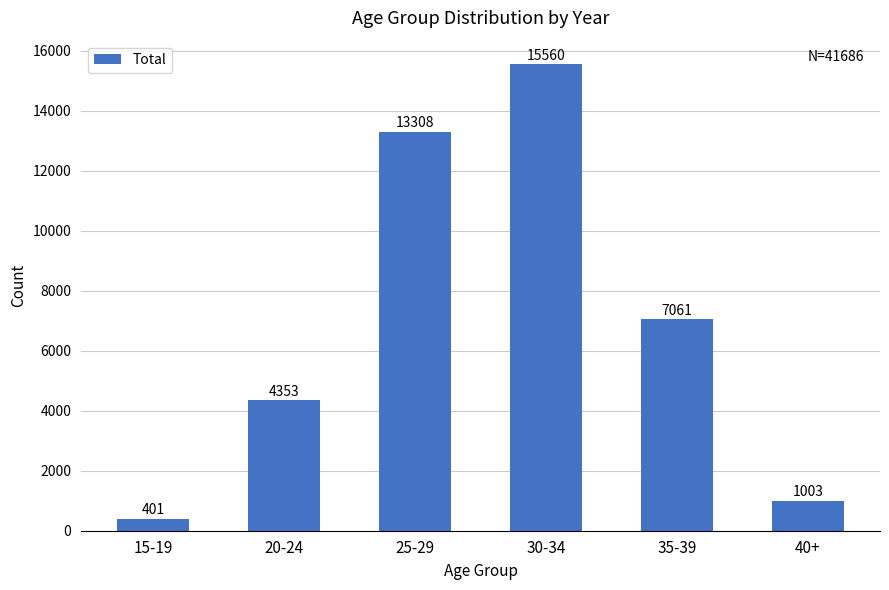

Reading left to right, what are all the values shown in this chart?

15-19=401	20-24=4353	25-29=13308	30-34=15560	35-39=7061	40+=1003